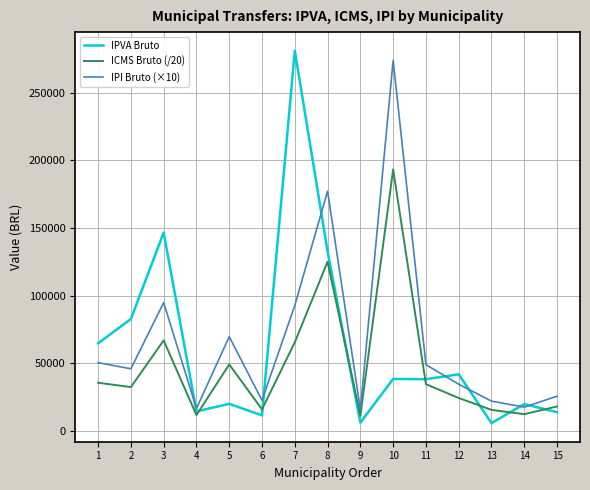

What is the spread (max minus min) of values at 9?

9768.9